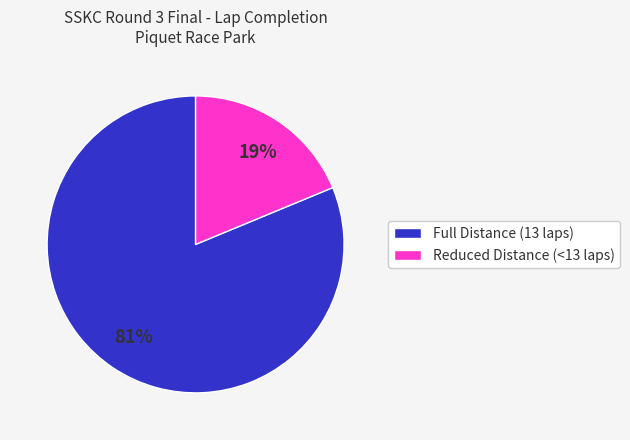

Is the sum of Full Distance (13 laps) and Reduced Distance (<13 laps) greater than half?

Yes